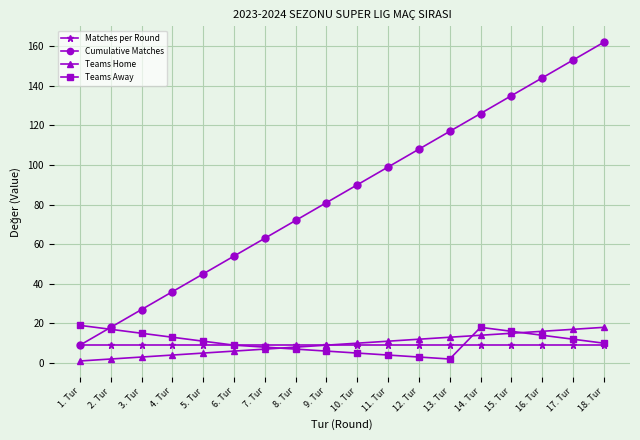

Between 5. Tur and 11. Tur, which series saw the biggest shift?

Cumulative Matches